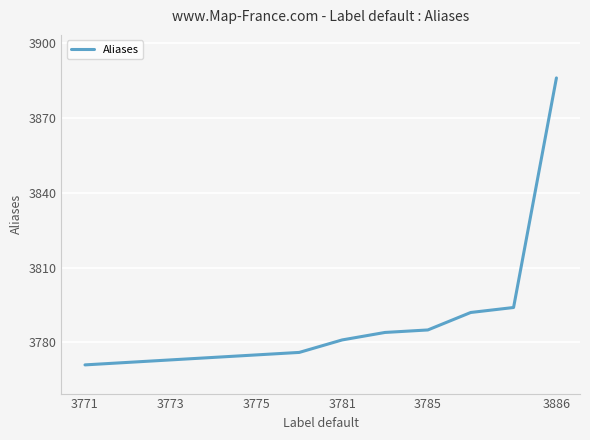

What is the maximum value shown in the chart?

3886